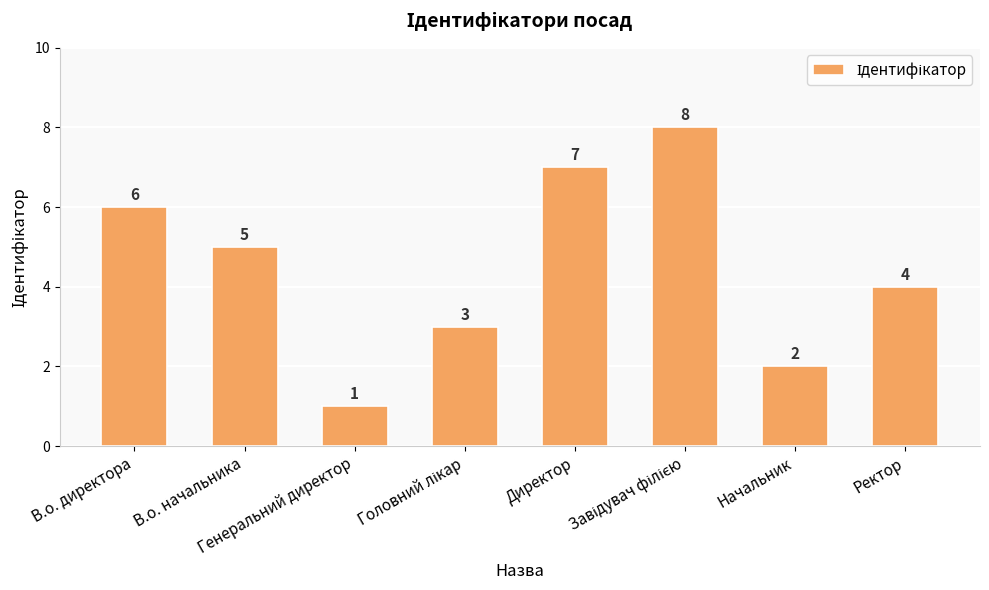

What position from the right is В.о. директора?

8